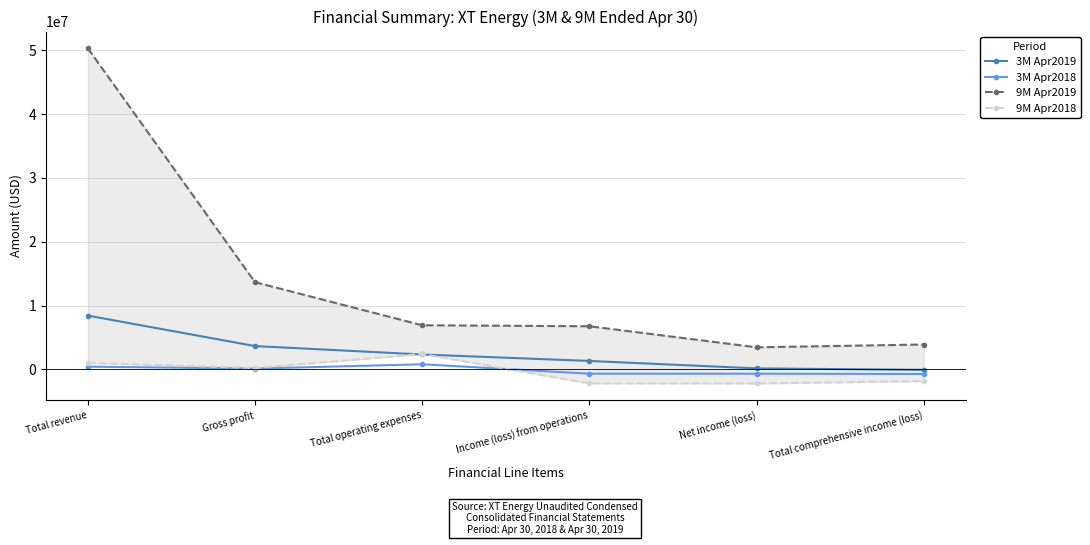

Reading left to right, what are all the values shown in this chart?

3M Apr2019: 8427067	3648541	2330956	1317585	149525	-79823
3M Apr2018: 423644	114889	797142	-682253	-685118	-726746
9M Apr2019: 50328996	13666201	6910290	6755911	3457778	3893849
9M Apr2018: 1011081	209241	2408782	-2199541	-2209643	-1845296